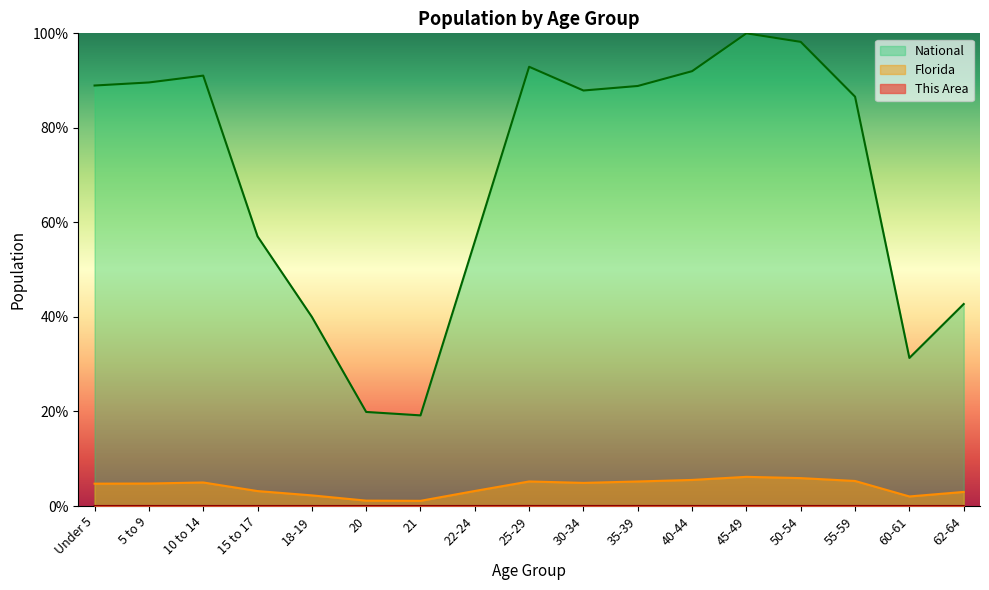

Is it true that Florida equals 6.6 at 10 to 14?

False